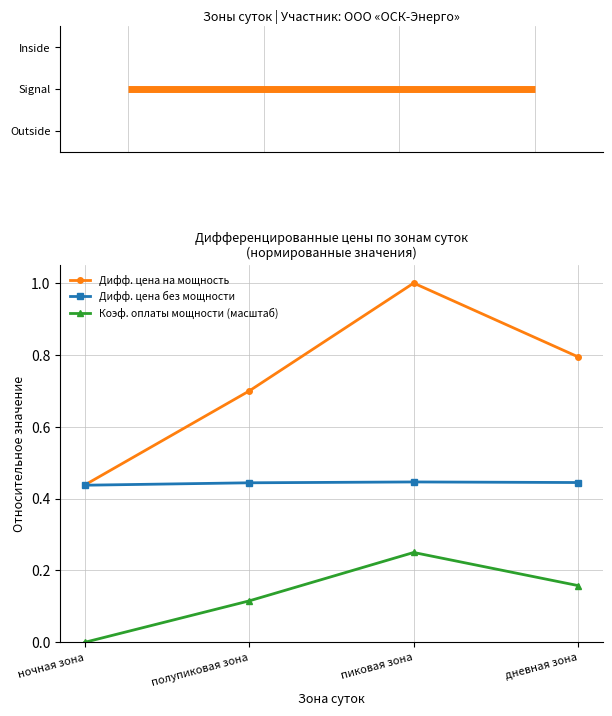

True or false: Коэф. оплаты мощности (масштаб) and Дифф. цена без мощности intersect in this chart.

False